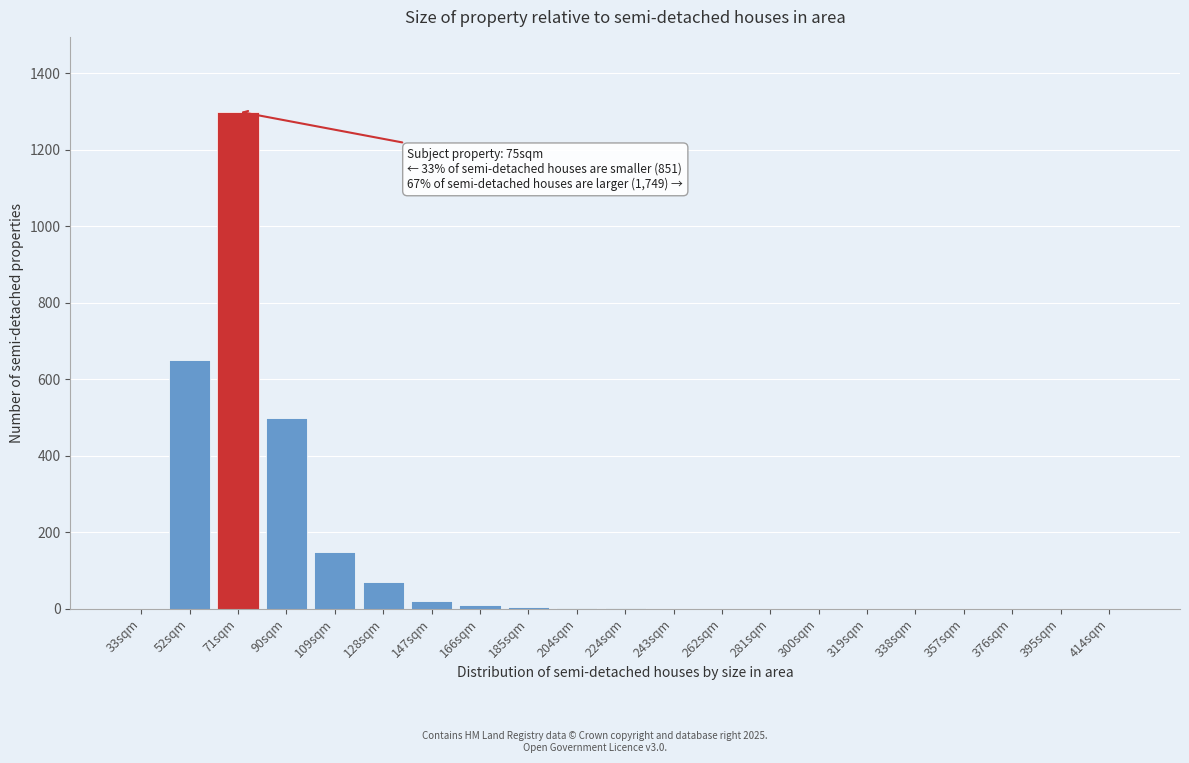

What is the maximum value shown in the chart?

1300